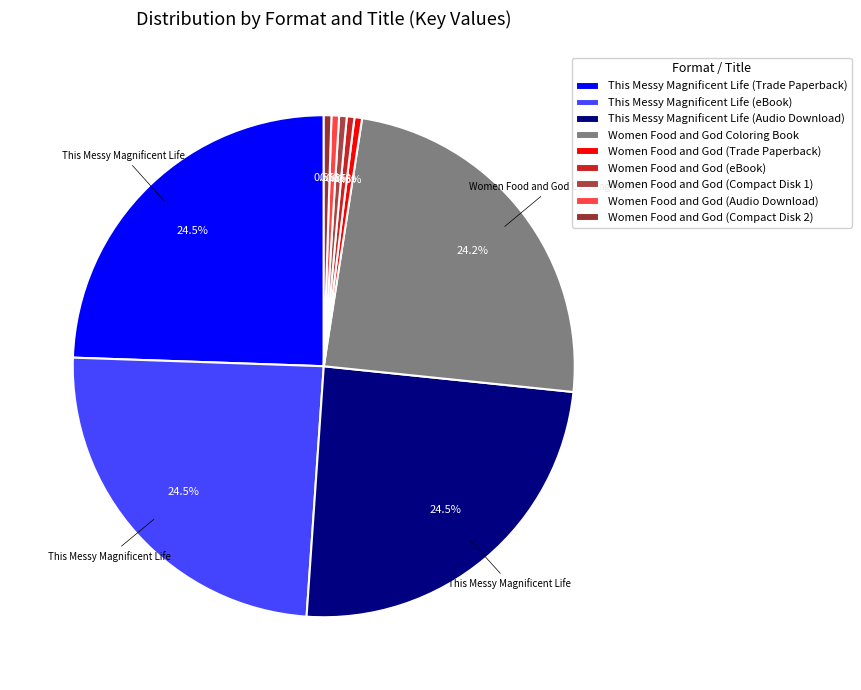

Count the number of slices in the pie.

9